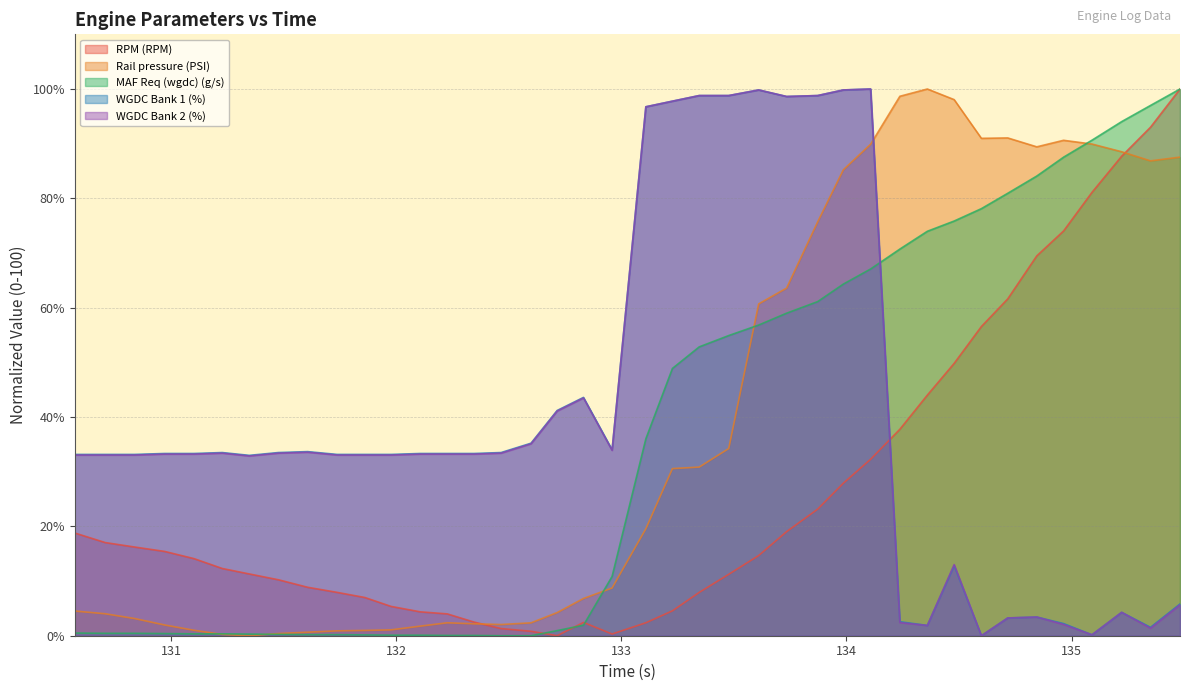

Rank the categories by Rail pressure (PSI) value from highest to lowest.

134.359, 134.237, 134.478, 134.716, 134.599, 134.964, 135.09, 134.107, 134.845, 135.222, 135.481, 135.35, 133.986, 133.872, 133.734, 133.61, 133.477, 133.346, 133.227, 133.109, 132.959, 132.832, 130.573, 132.715, 130.708, 130.838, 132.227, 132.599, 132.346, 132.466, 130.972, 132.107, 131.977, 131.102, 131.861, 131.738, 131.607, 131.477, 131.228, 131.348